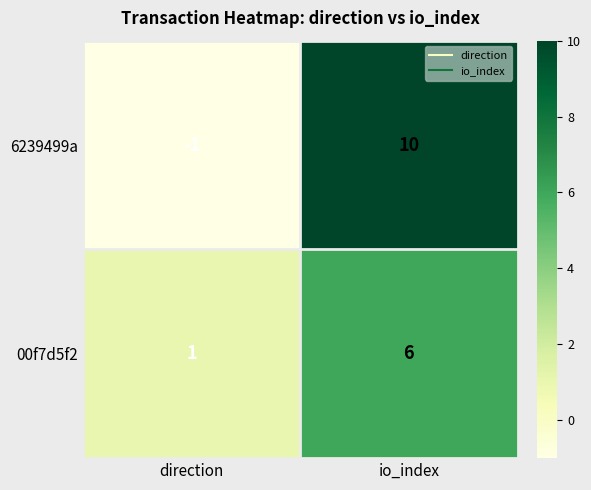

Reading right to left, list all the values displayed in this chart.

6239499a: io_index=10	direction=-1
00f7d5f2: io_index=6	direction=1